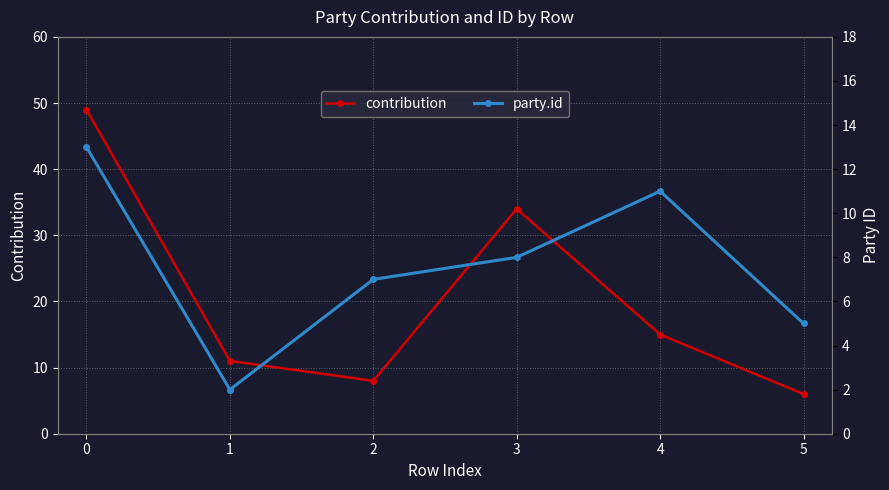

The contribution series shows 33 at 0. True or false?

False